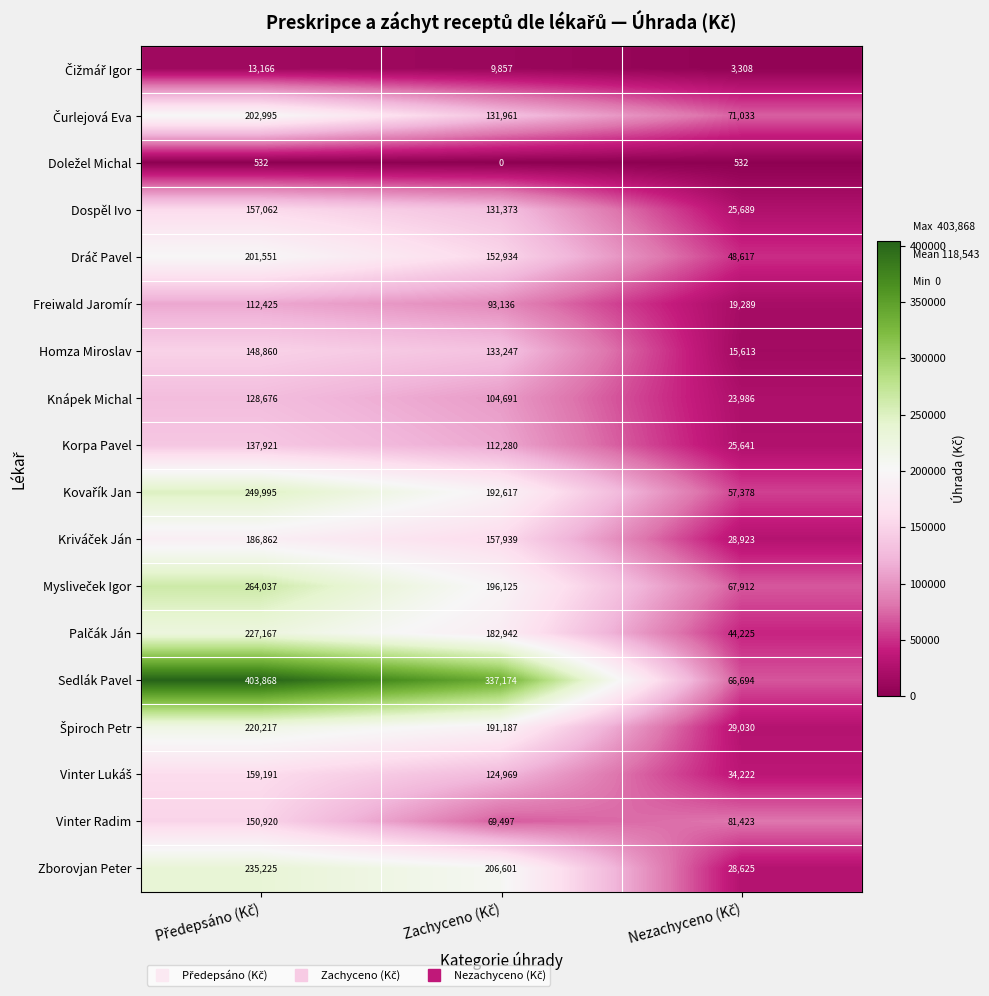

What is the sum of all Freiwald Jaromír values?

224850